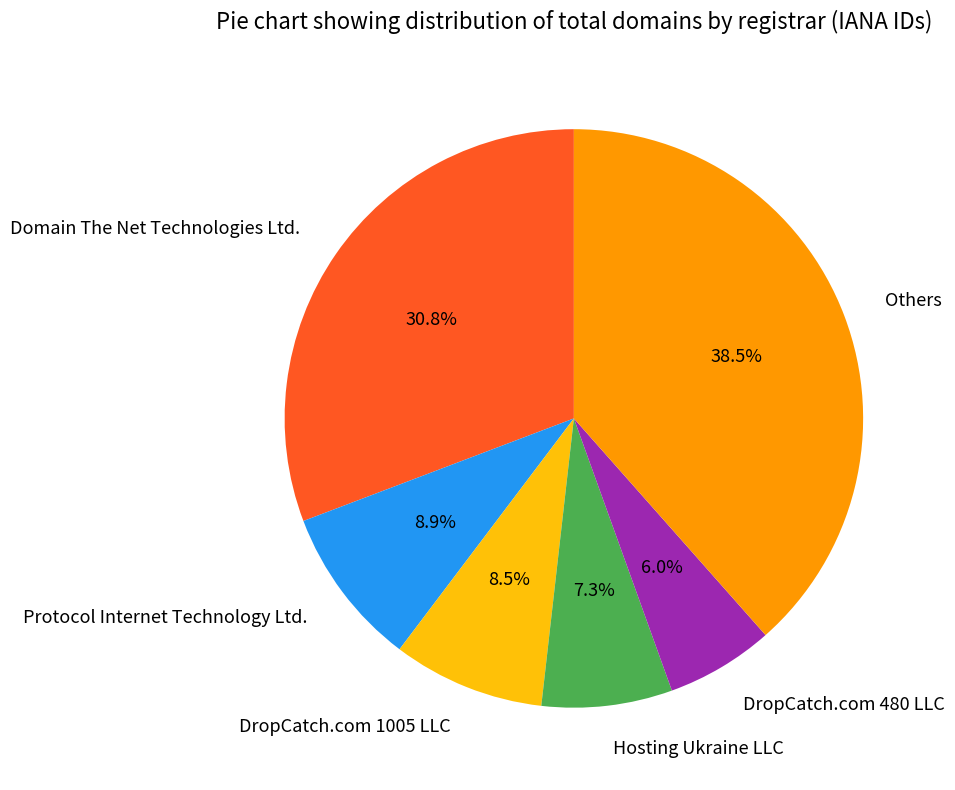

To the nearest percent, what is the difference between the largest and smallest slice percentages?

32%